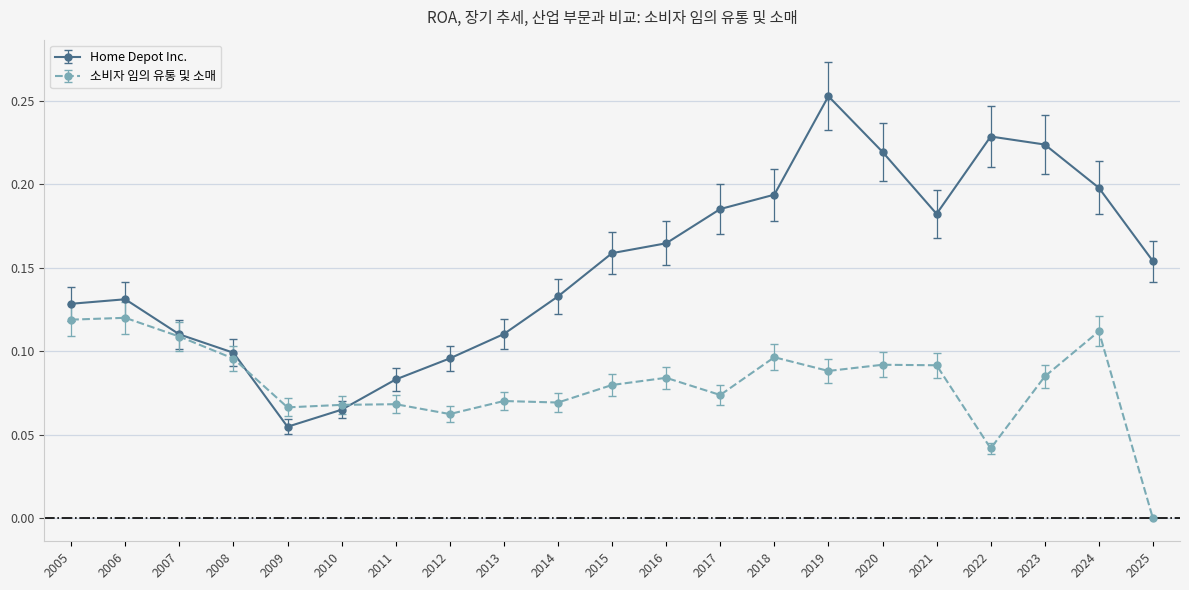

Does the chart display data point markers on the line(s)?

Yes